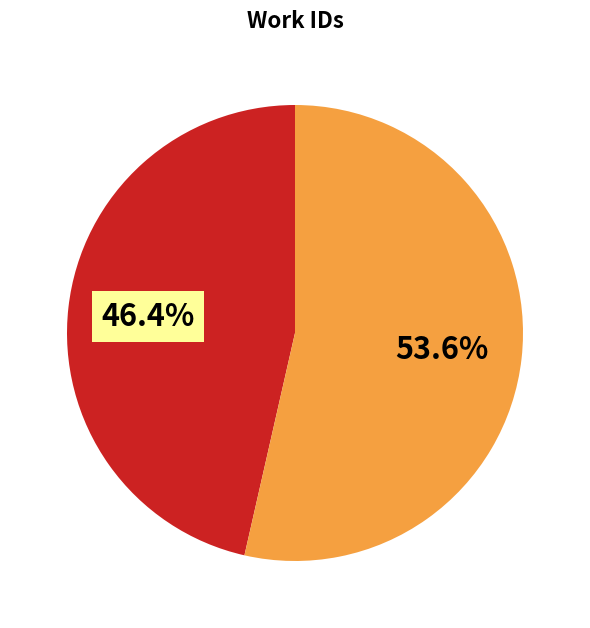

To the nearest percent, what is the average slice percentage?

50%